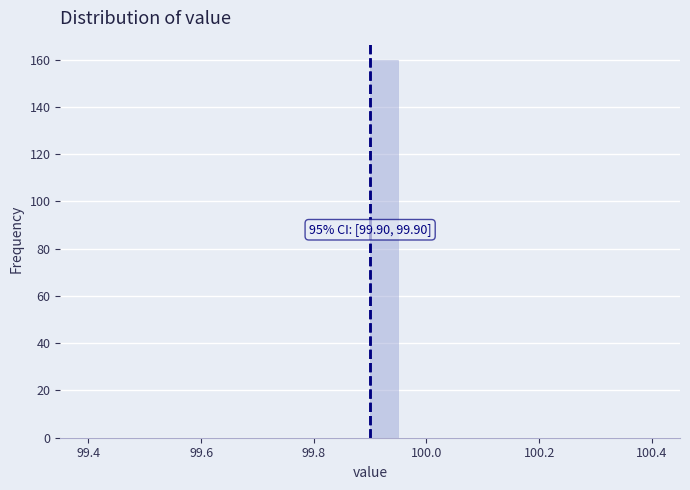

Around what value on the x-axis is the tallest bar? Give the approximate position of its centre, as read against the axis.

99.92